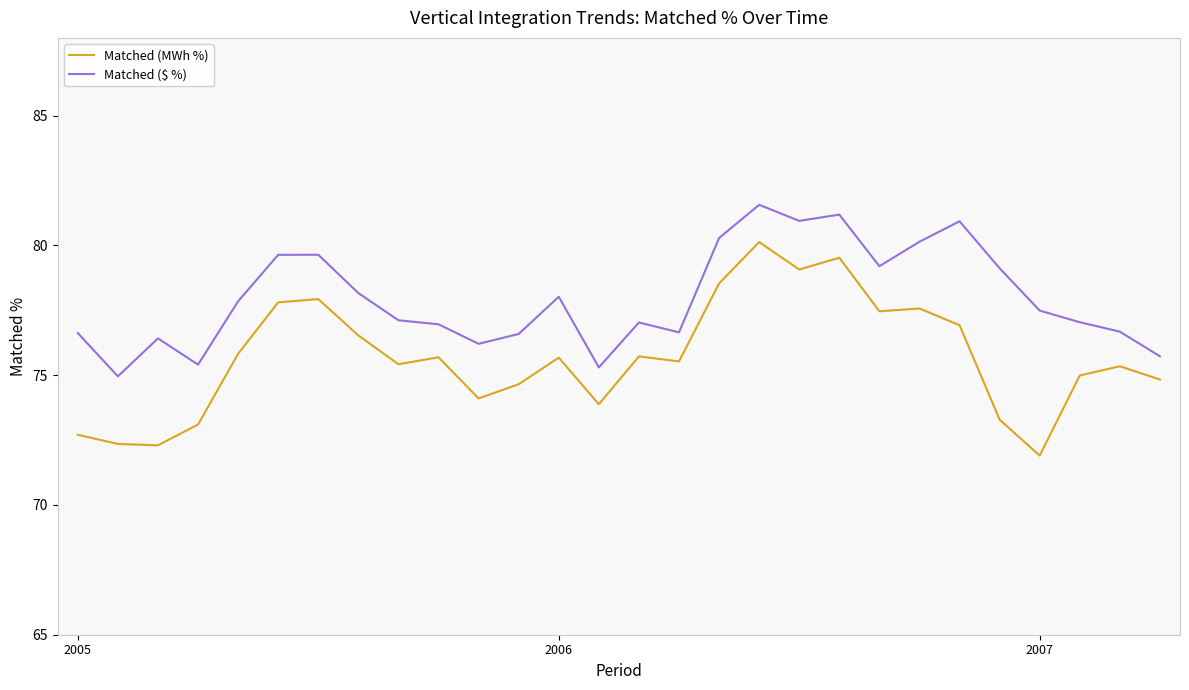

Rank the series by their average value, from lowest to highest.

Matched (MWh %), Matched ($ %)